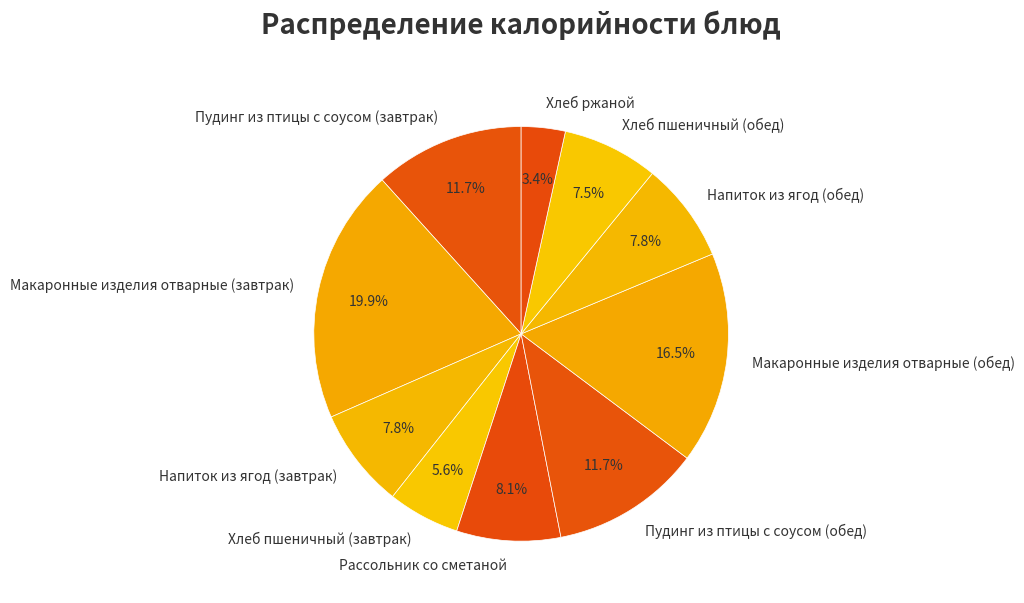

Does Макаронные изделия отварные (завтрак) account for over 50% of the chart?

No